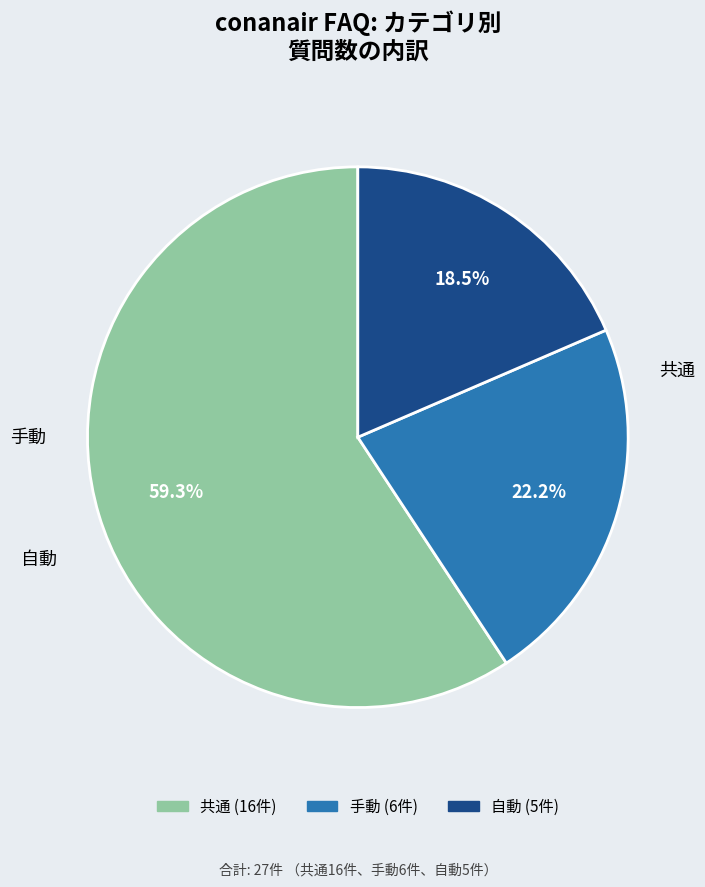

To the nearest percent, what portion does 共通 represent?

59%